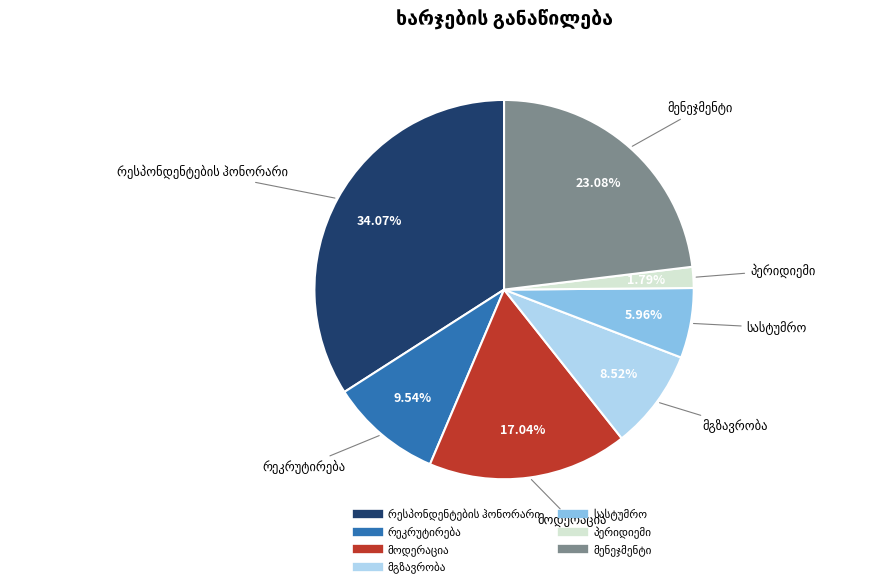

Is there a majority slice in this chart?

No